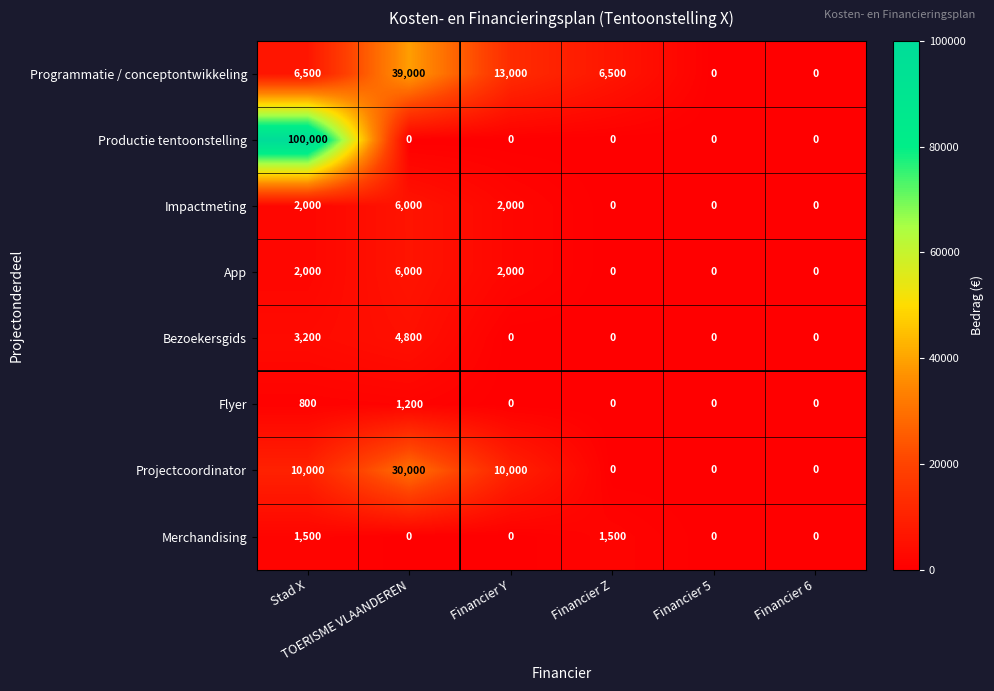

Which series has the widest spread of values?

Productie tentoonstelling